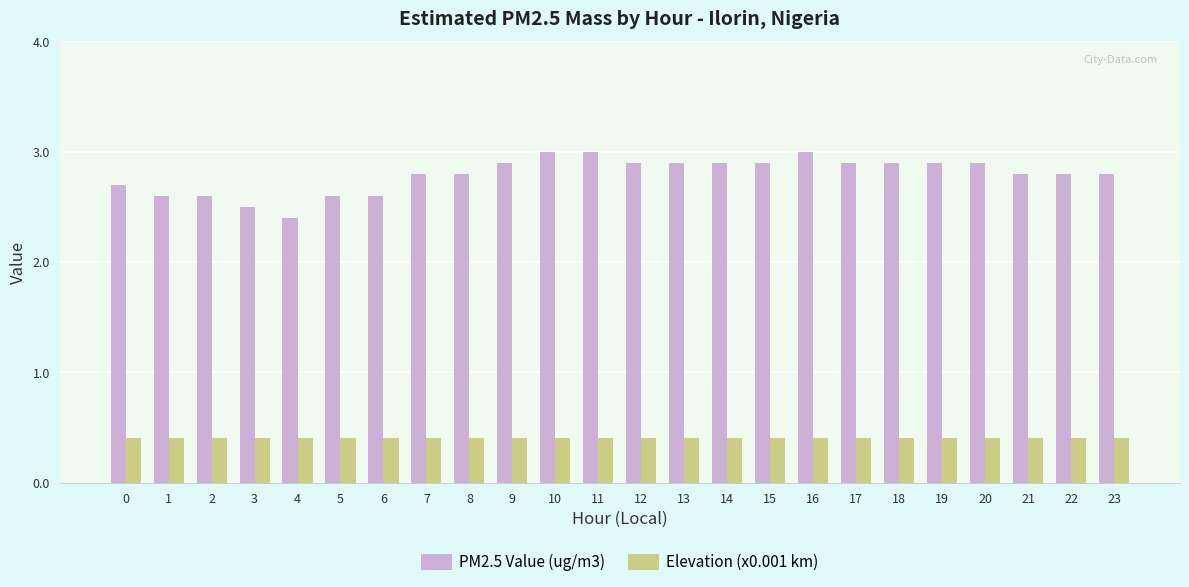

Rank the series by their maximum value, from lowest to highest.

Elevation (x0.001 km), PM2.5 Value (ug/m3)